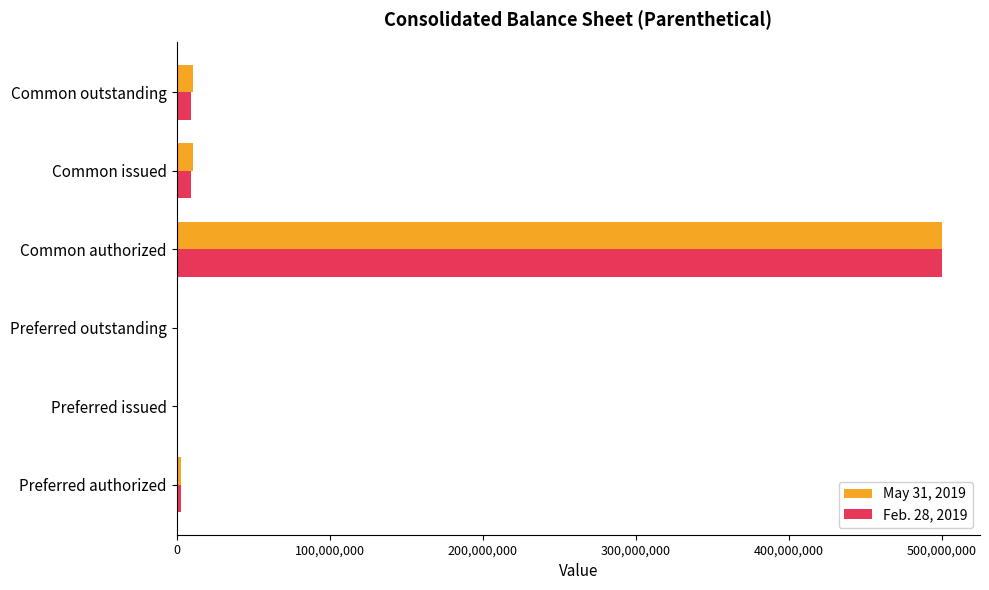

Is the value of May 31, 2019 at Common authorized greater than the value of Feb. 28, 2019 at Common outstanding?

Yes